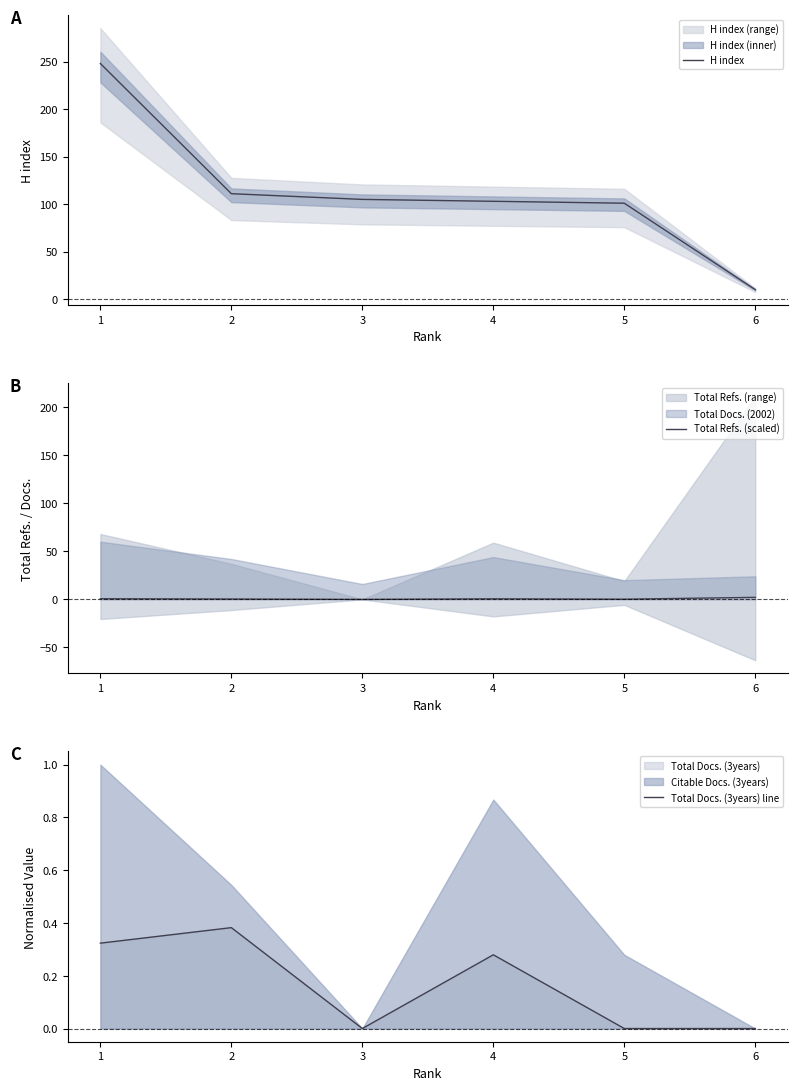

Rank the series at 4 from highest to lowest value.

H index, Total Refs. (scaled), Total Docs. (3years) line